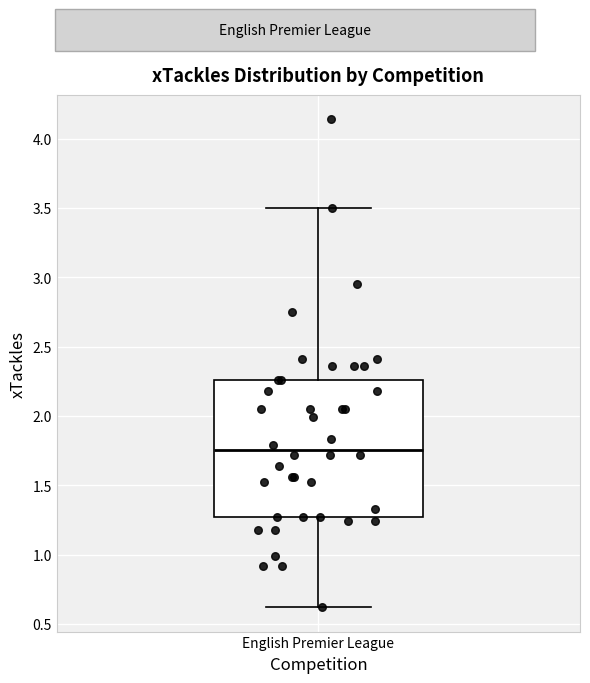

Where is the upper edge of the box for English Premier League on the y-axis? The values are not printed on the chart, so give them approximately, as read against the axis.

2.25